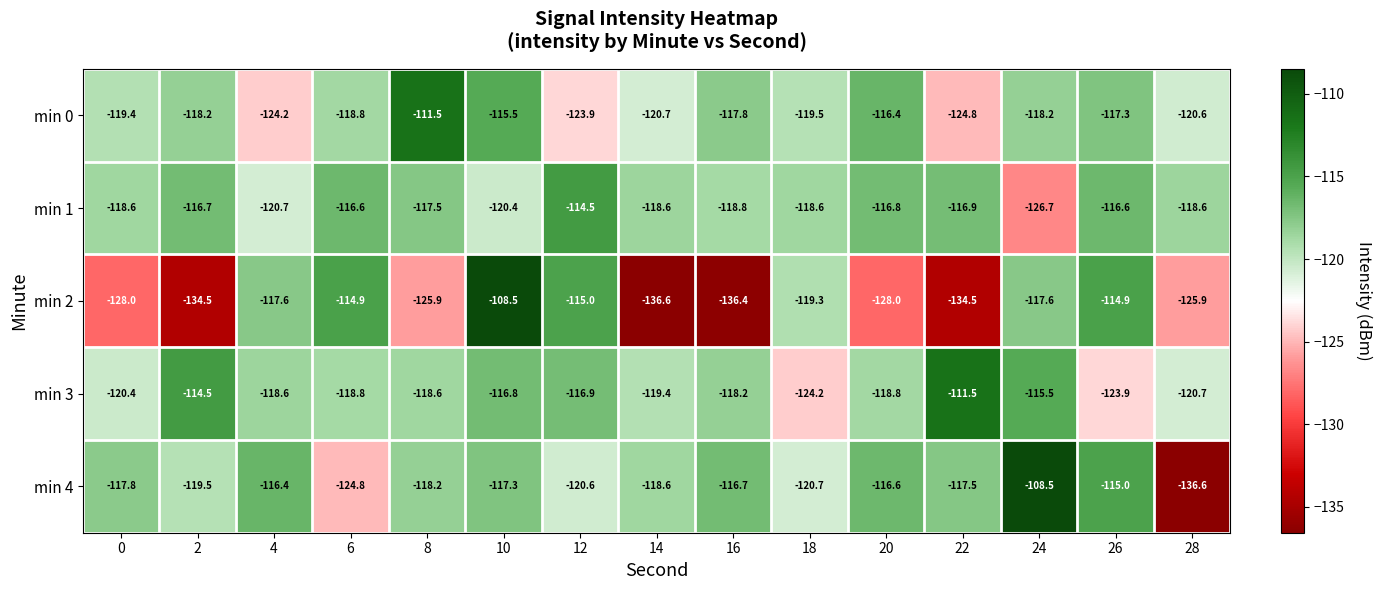

Which series has the largest total across all categories?

min 1